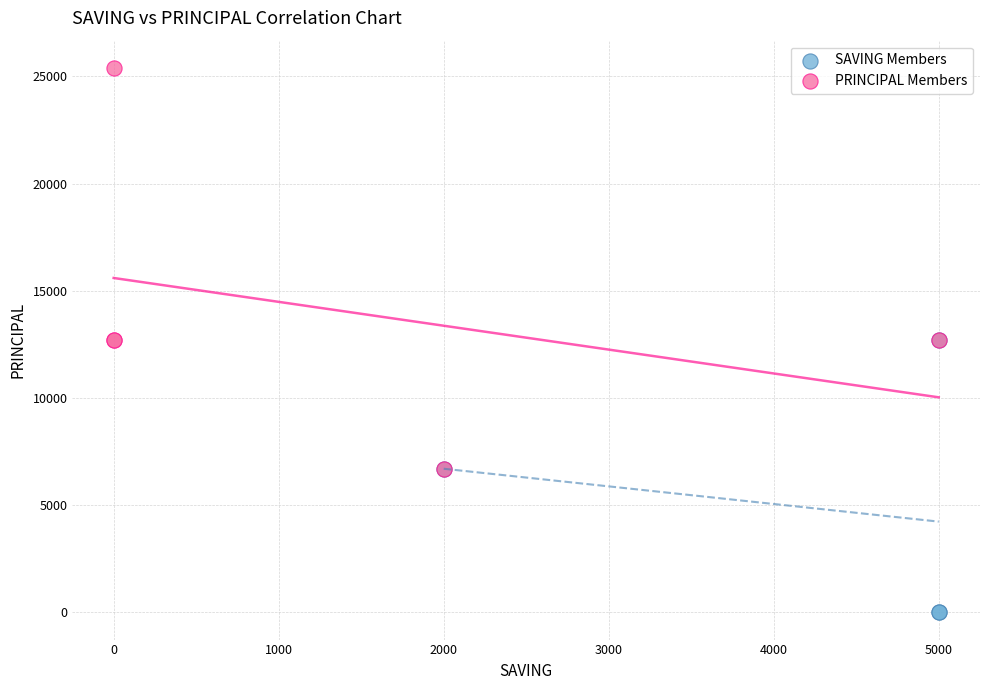

Which series reaches the minimum Y coordinate?

SAVING Members